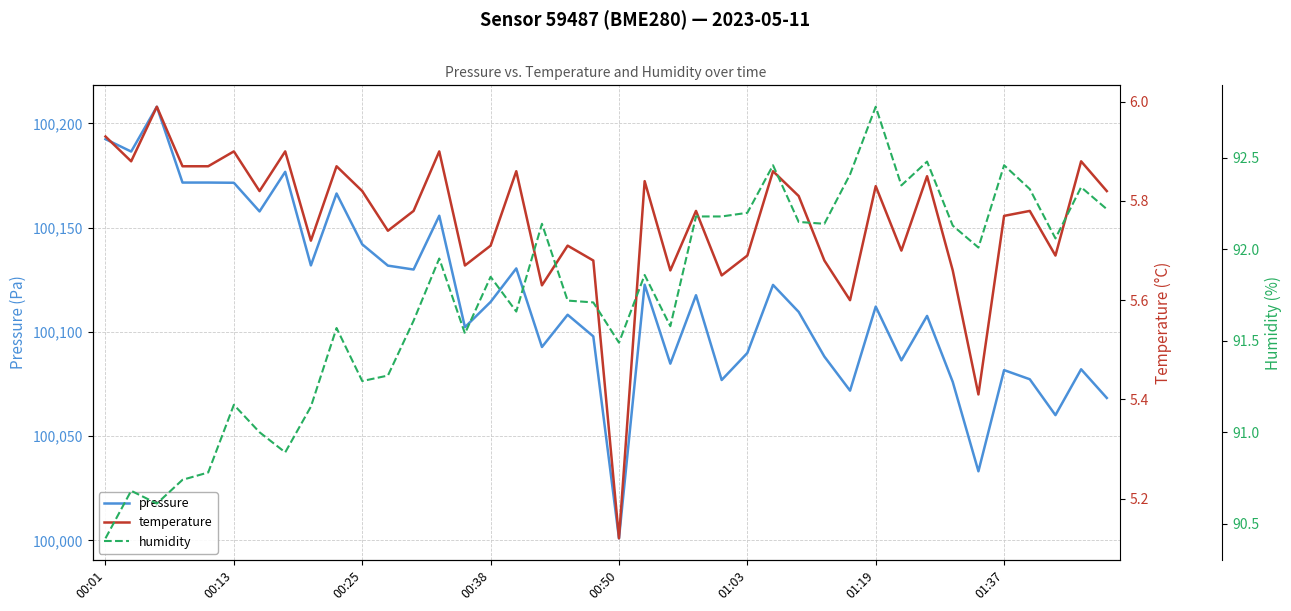

Which category has the lowest value in the pressure series?

00:50